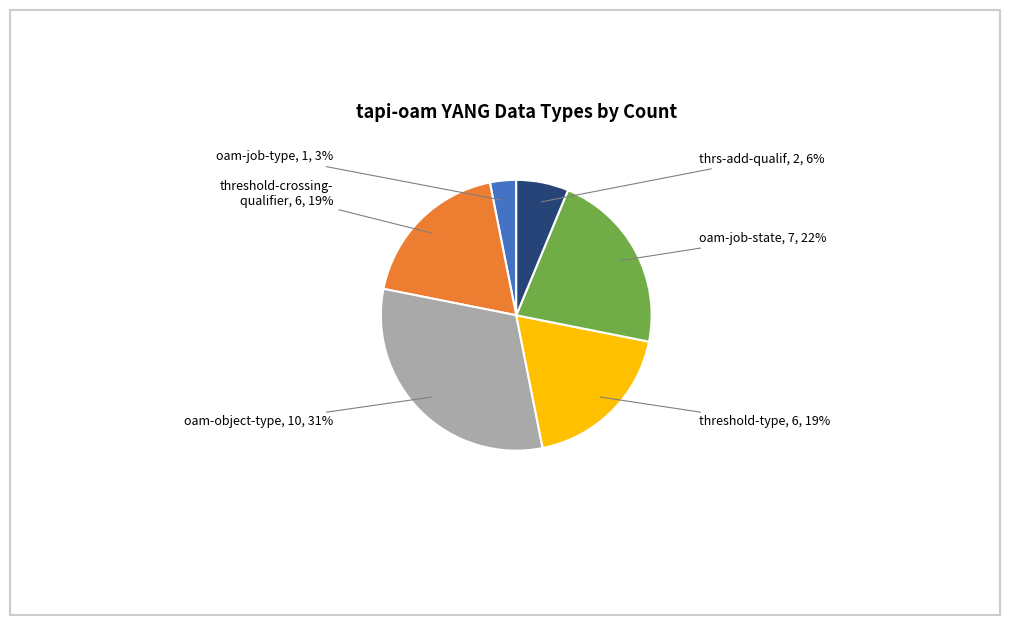

Is there any slice that represents more than half of the pie?

No